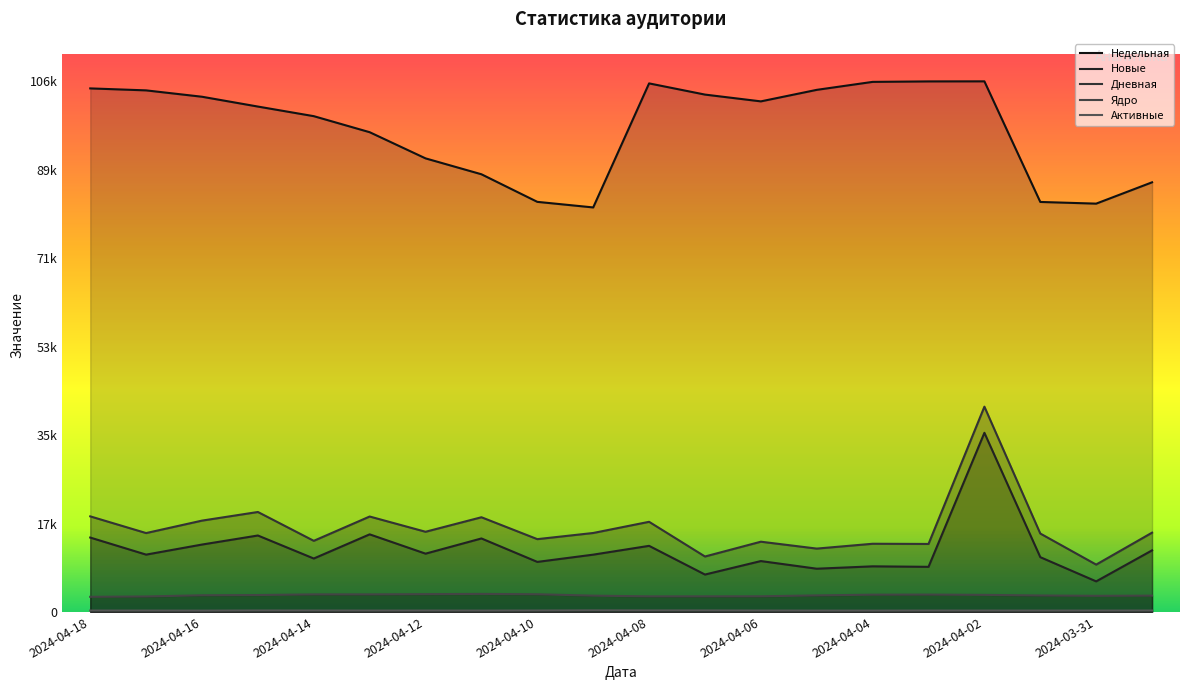

What is the difference between the maximum and second lowest values in the Ядро series?

513